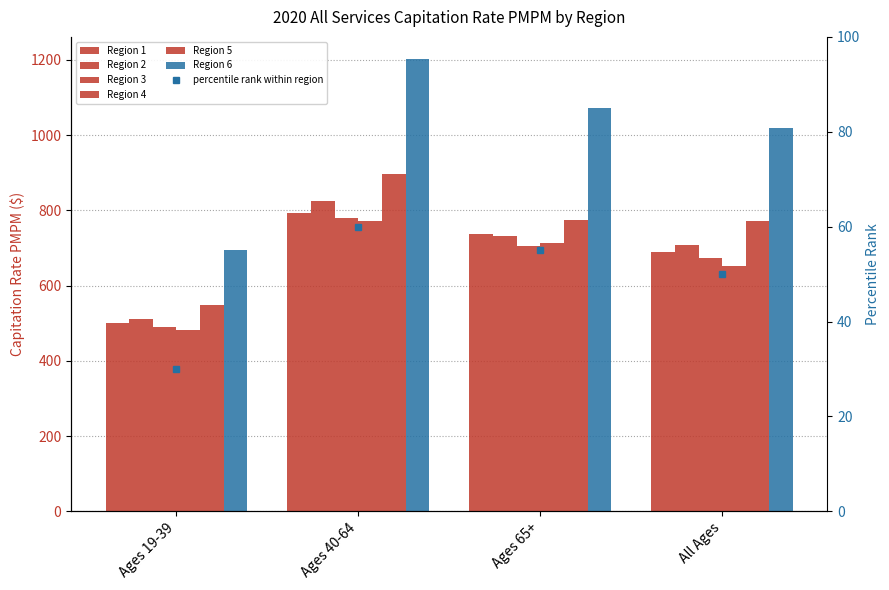

Reading left to right, extract all data points from this chart.

Region 1: Ages 19-39=500.8	Ages 40-64=792.5	Ages 65+=737.5	All Ages=689.7
Region 2: Ages 19-39=510.0	Ages 40-64=823.7	Ages 65+=732.0	All Ages=706.8
Region 3: Ages 19-39=488.6	Ages 40-64=779.2	Ages 65+=705.8	All Ages=673.0
Region 4: Ages 19-39=483.2	Ages 40-64=770.8	Ages 65+=712.2	All Ages=652.3
Region 5: Ages 19-39=547.5	Ages 40-64=897.8	Ages 65+=773.7	All Ages=772.4
Region 6: Ages 19-39=695.2	Ages 40-64=1200.9	Ages 65+=1071.9	All Ages=1018.4